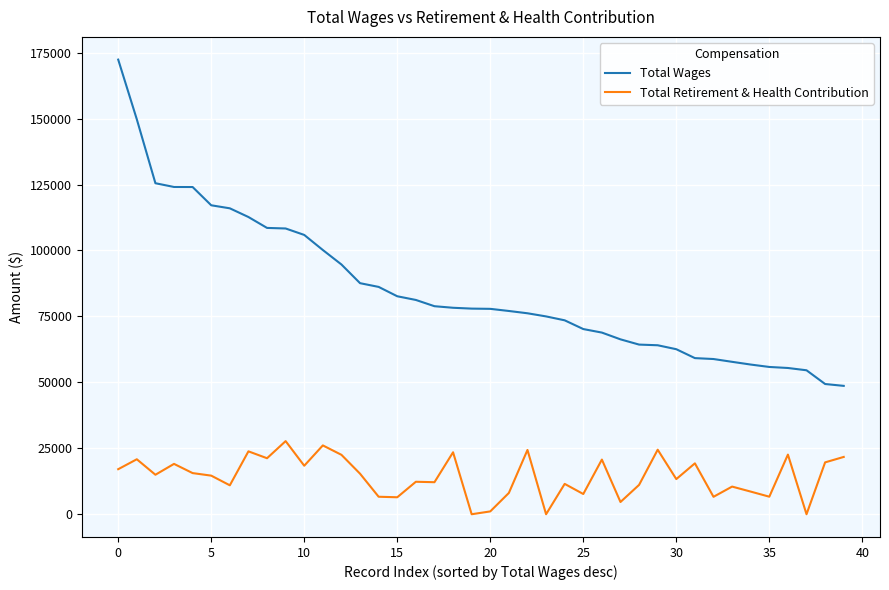

Which series has the largest total across all categories?

Total Wages